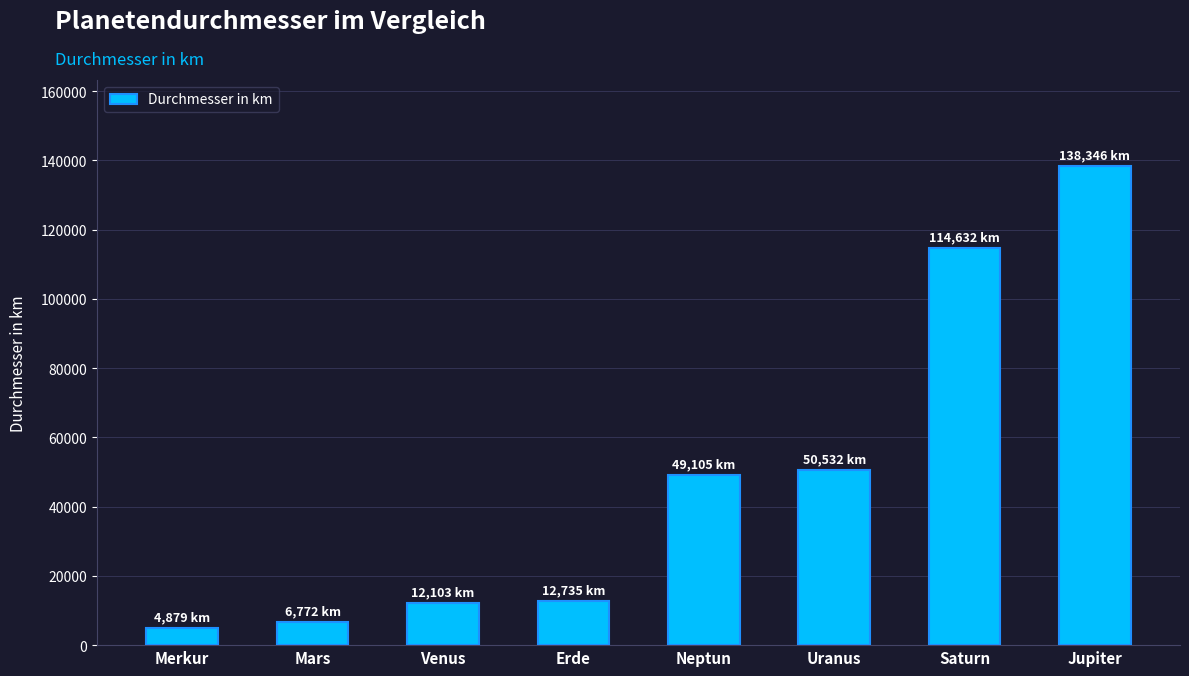

Approximately how many times larger is the value at Saturn compared to Mars?

16.9